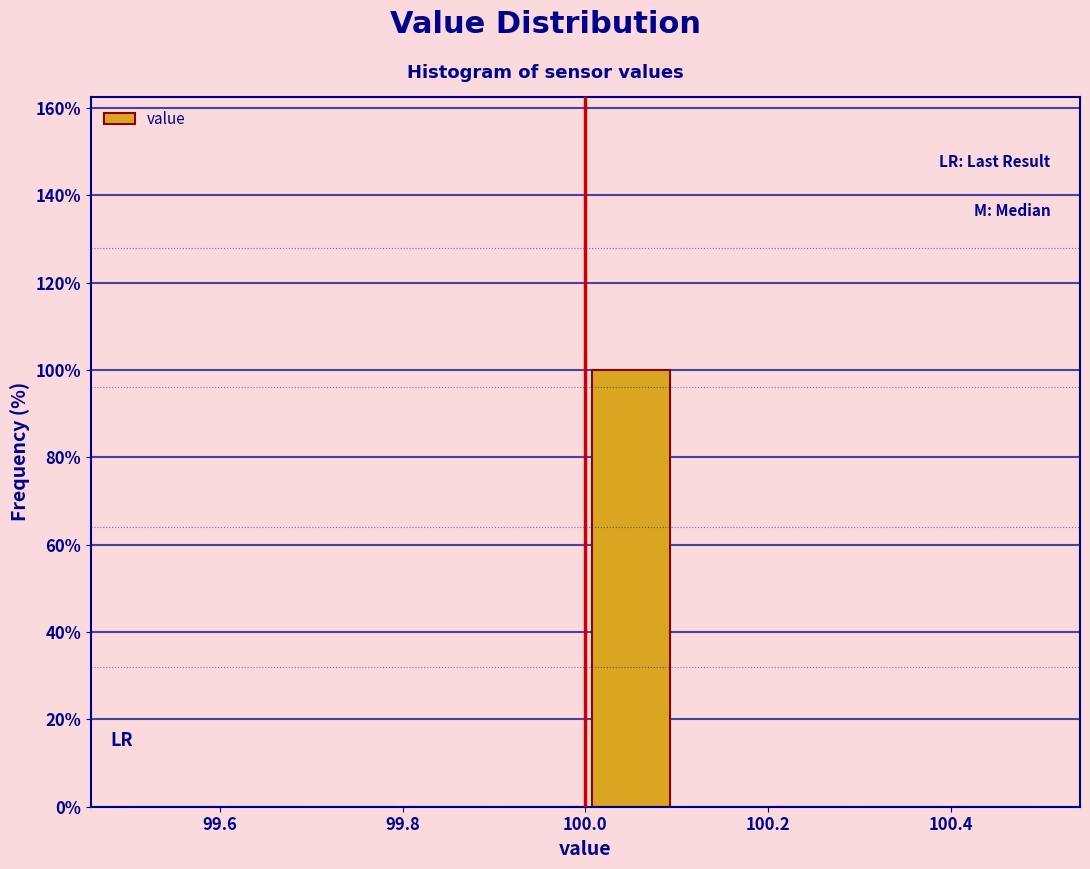

Which range on the x-axis has the tallest bar?

100.0 to 100.1